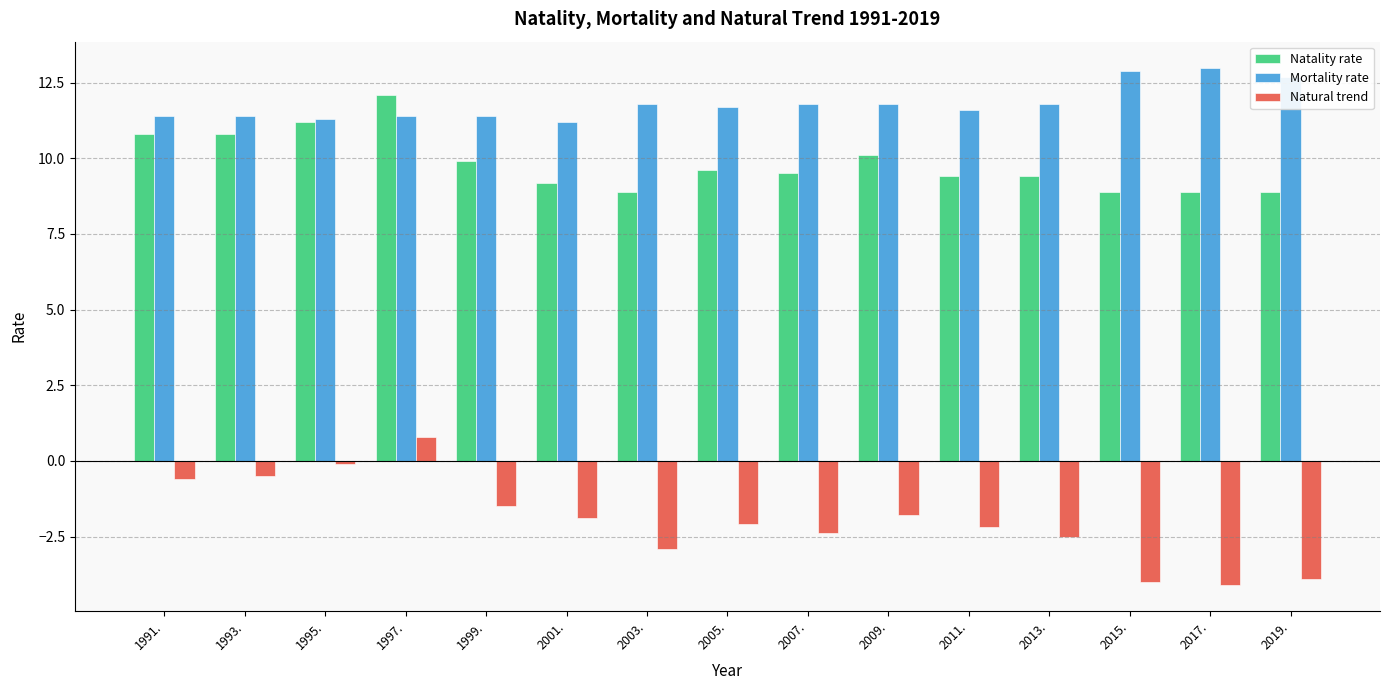

List the series in order of their peak value, highest first.

Mortality rate, Natality rate, Natural trend